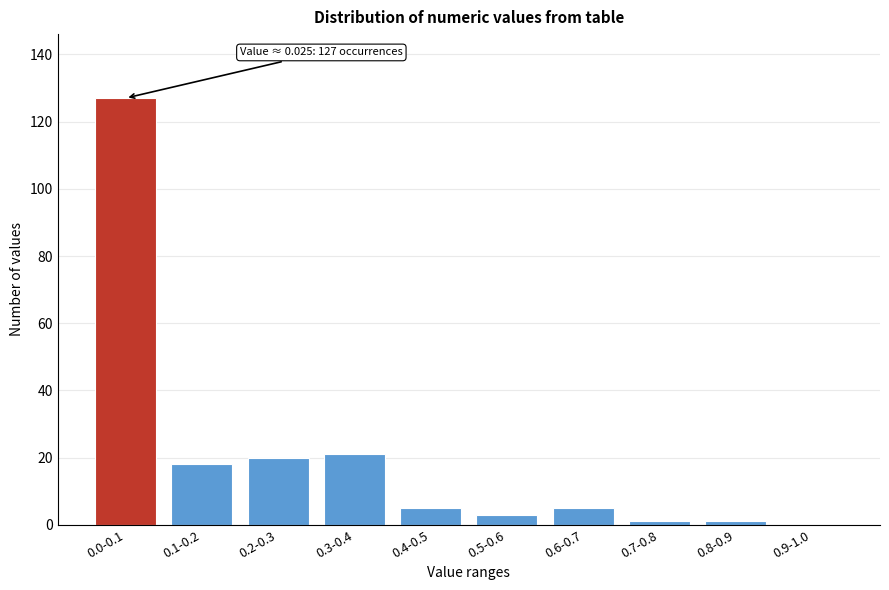

Reading right to left, list all the values displayed in this chart.

0.9-1.0=0	0.8-0.9=1	0.7-0.8=1	0.6-0.7=5	0.5-0.6=3	0.4-0.5=5	0.3-0.4=21	0.2-0.3=20	0.1-0.2=18	0.0-0.1=127